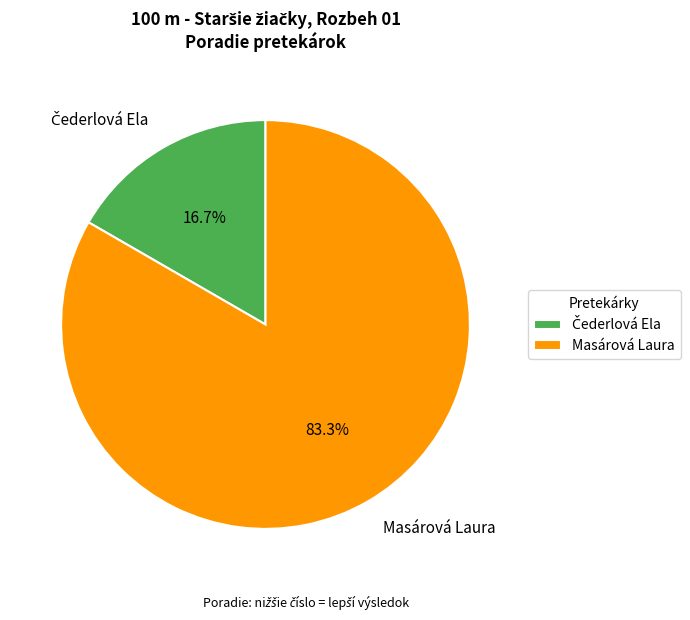

How much of the chart is everything except Masárová Laura?

16.7%